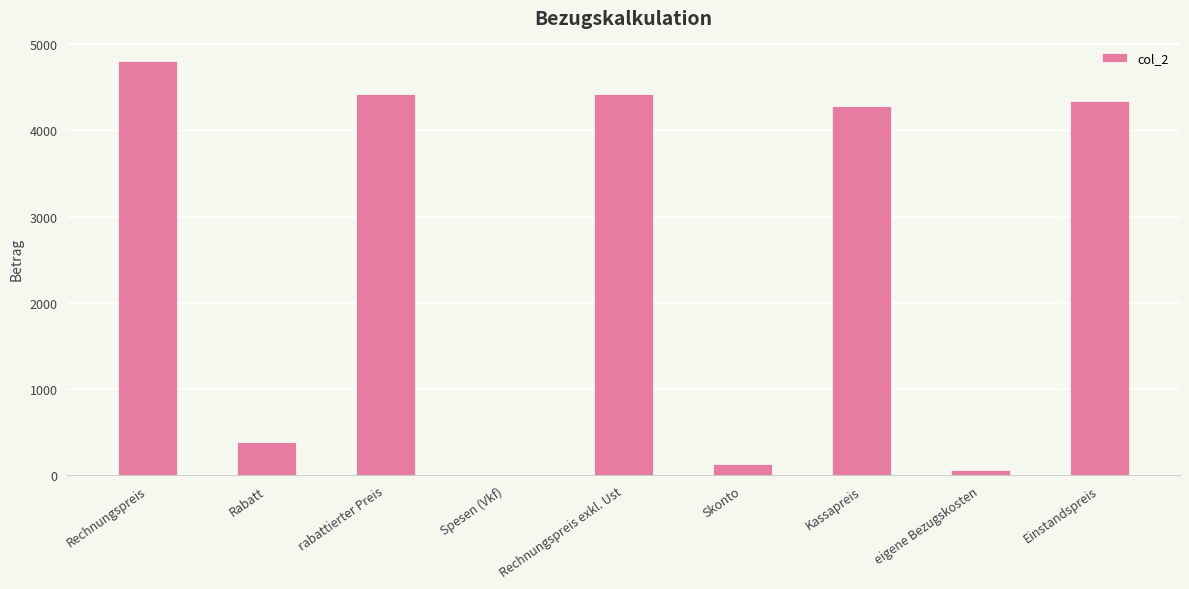

Is it true that the value at Rechnungspreis exkl. Ust is 7497.4?

False